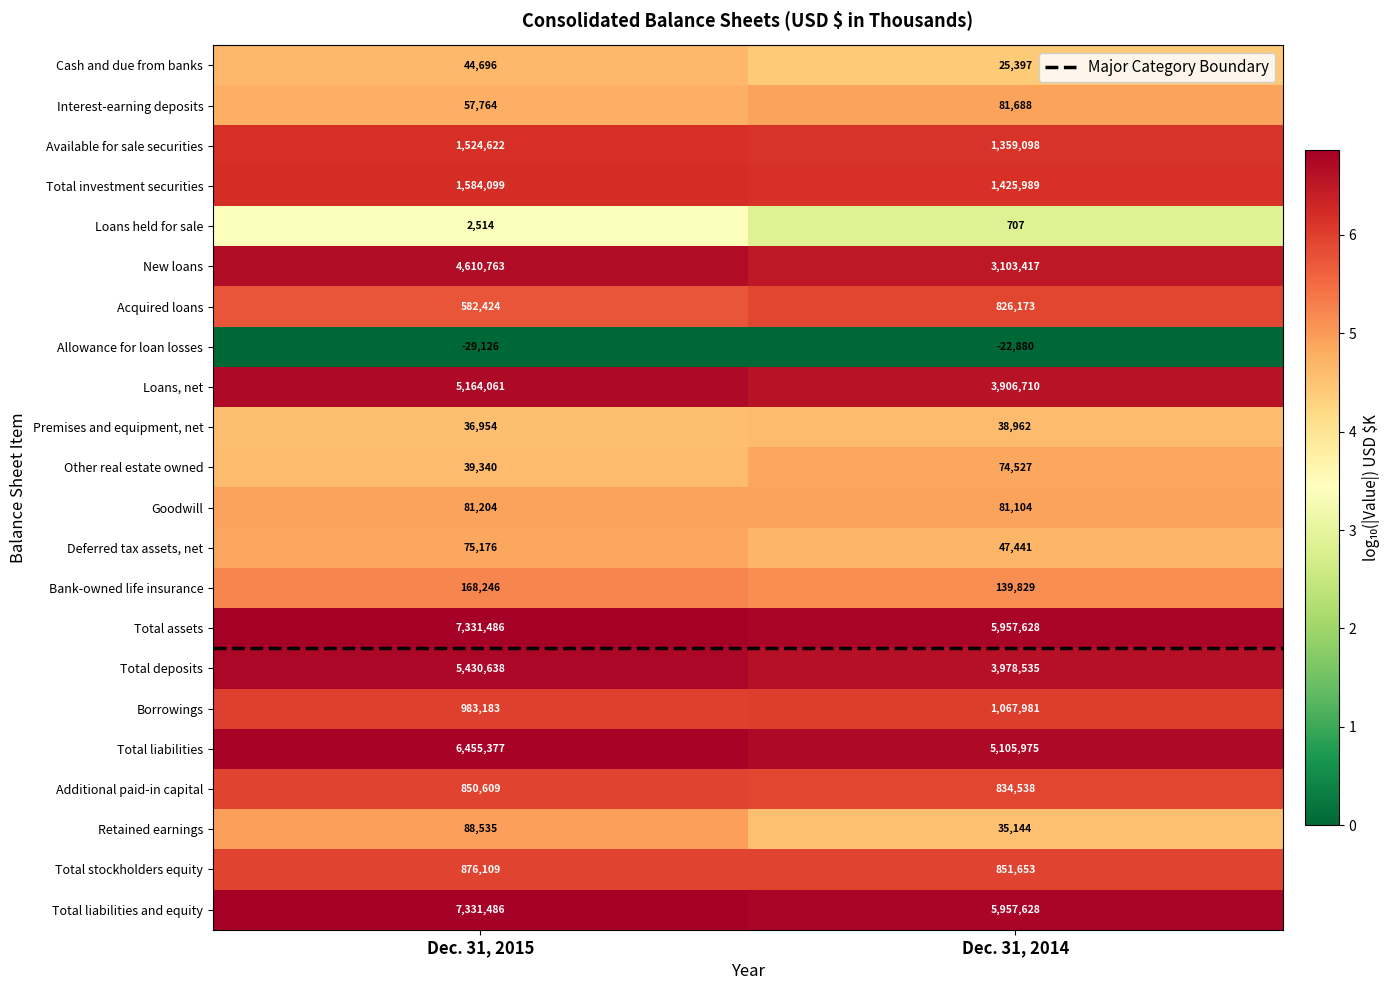

Which series has the largest range (max minus min)?

New loans